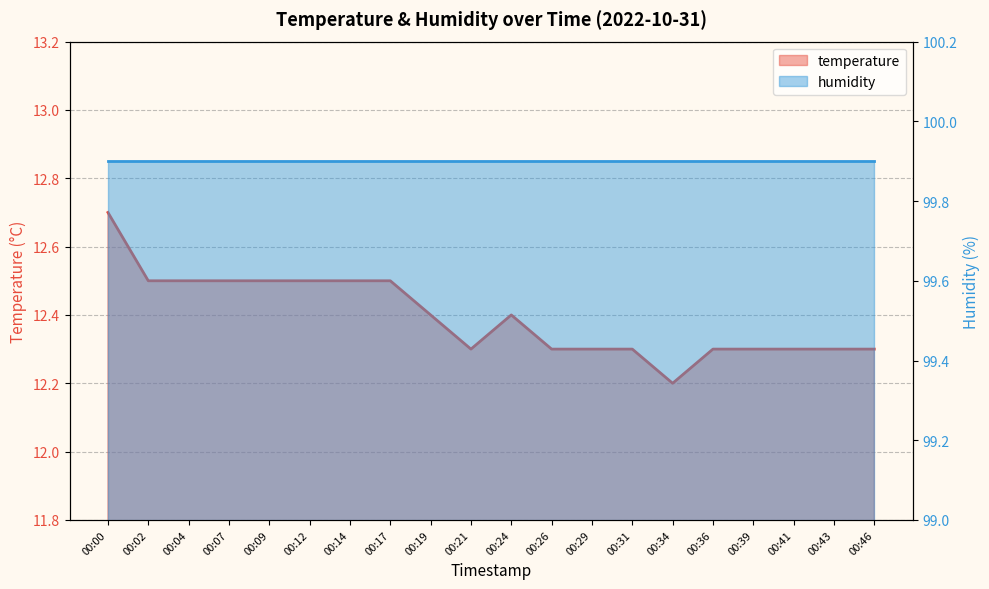

Between 00:04 and 00:07, which is larger?

00:04